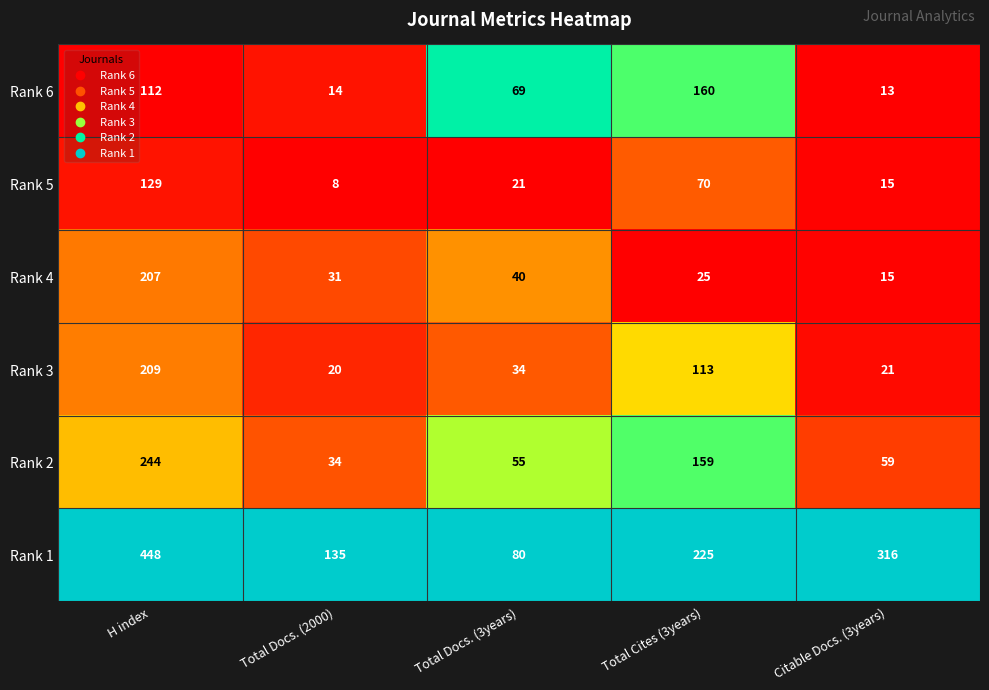

What is the difference between the highest and lowest values at Total Cites (3years)?

200